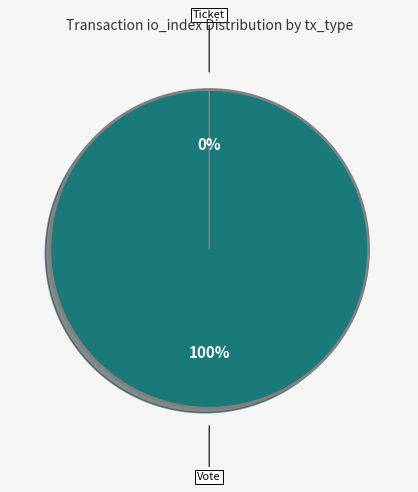

The Vote (io_index=1) slice represents 100% of the pie. True or false?

True